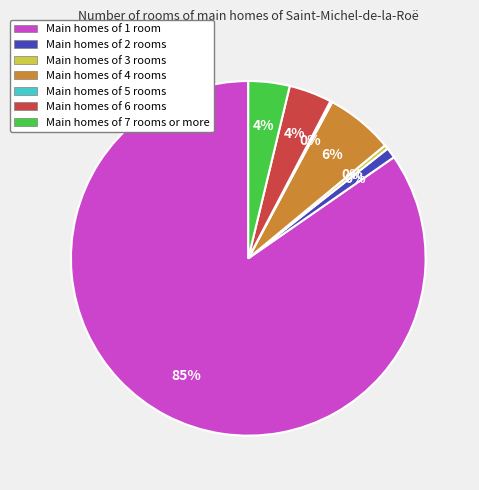

Is there any slice that represents more than half of the pie?

Yes